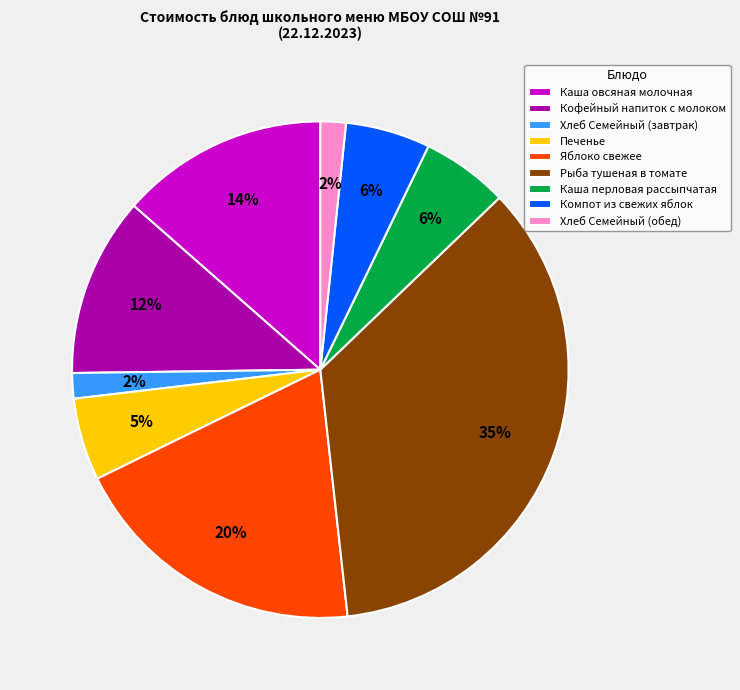

Which has a higher value, Каша перловая рассыпчатая or Рыба тушеная в томате?

Рыба тушеная в томате